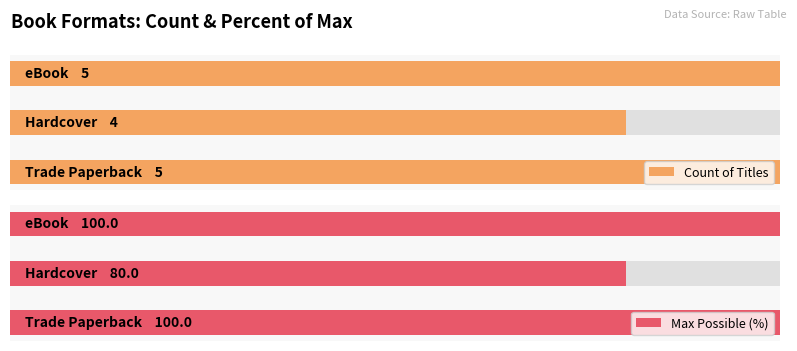

Reading left to right, extract all data points from this chart.

Count of Titles: 0=5	1=4	2=5
Max Possible (%): 0=100	1=80	2=100